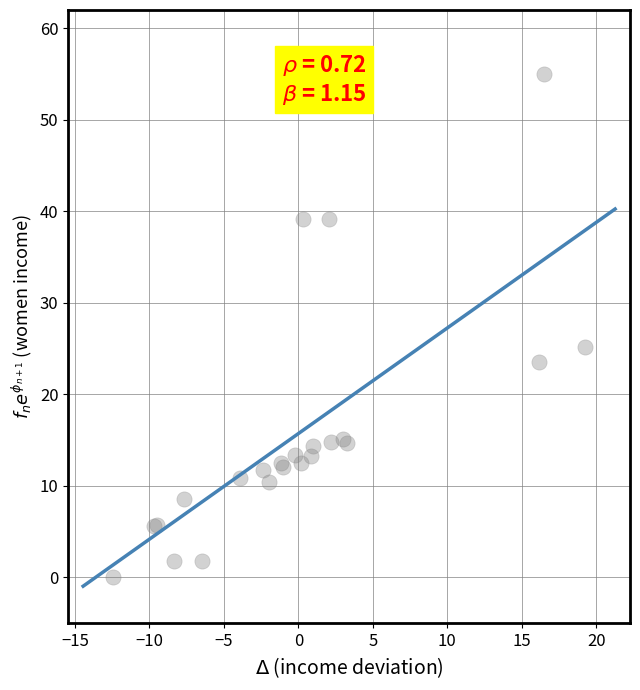

What Y value in the scatter plot is closest to 27?

25.2